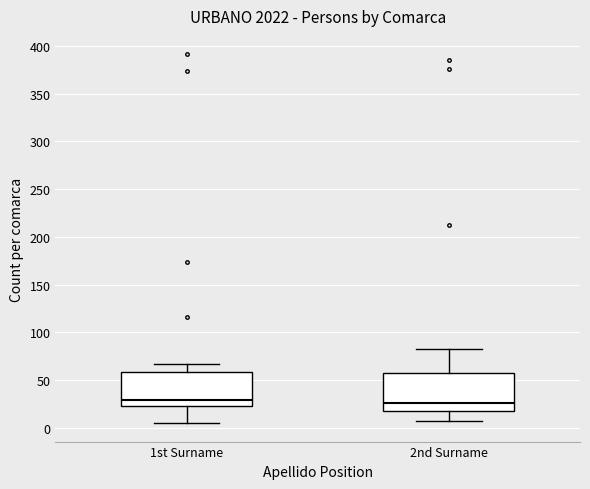

Where does the lower whisker of the box for 2nd Surname end on the y-axis? The values are not printed on the chart, so give them approximately, as read against the axis.

5